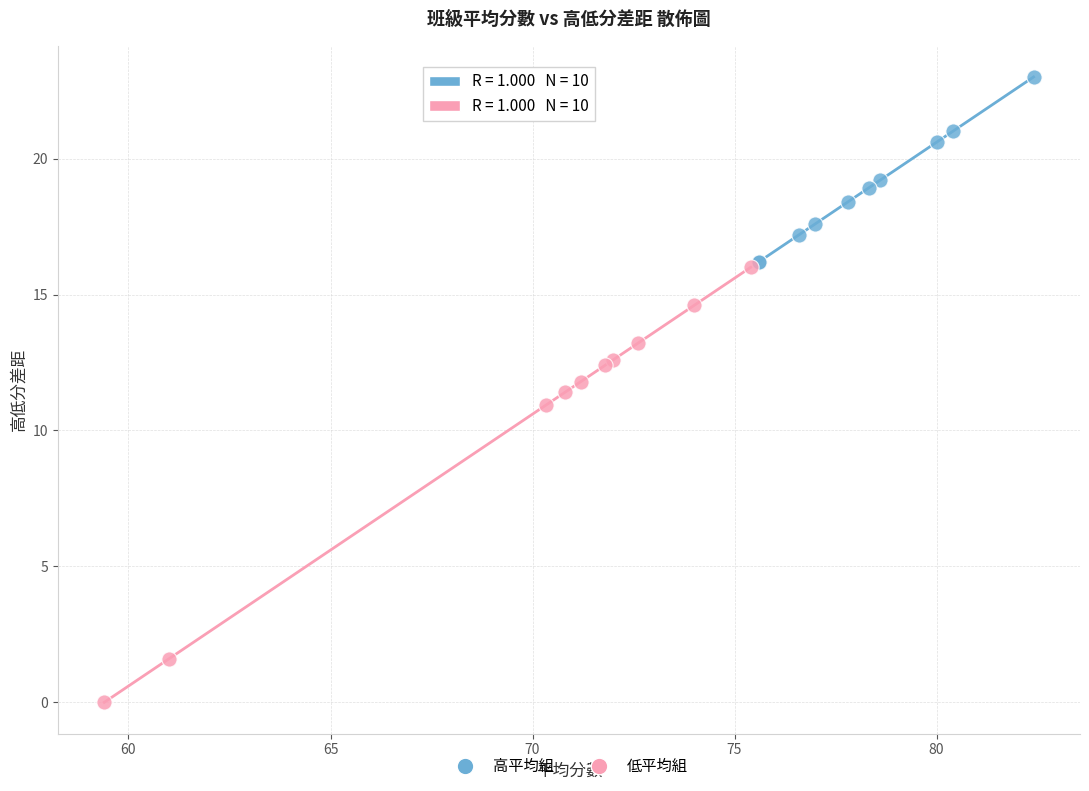

What are all the series names shown in the legend?

高平均組, 低平均組